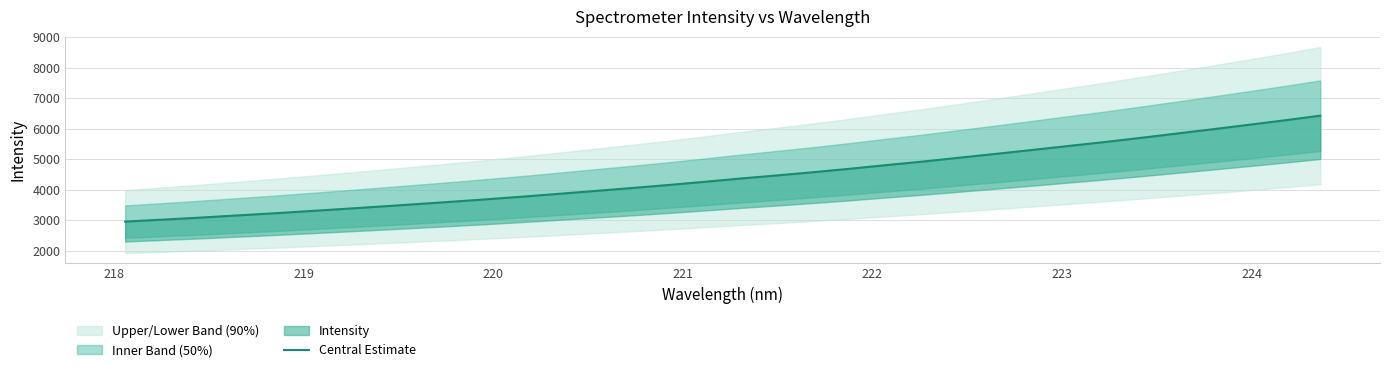

What is the maximum value shown in the chart?

6424.0